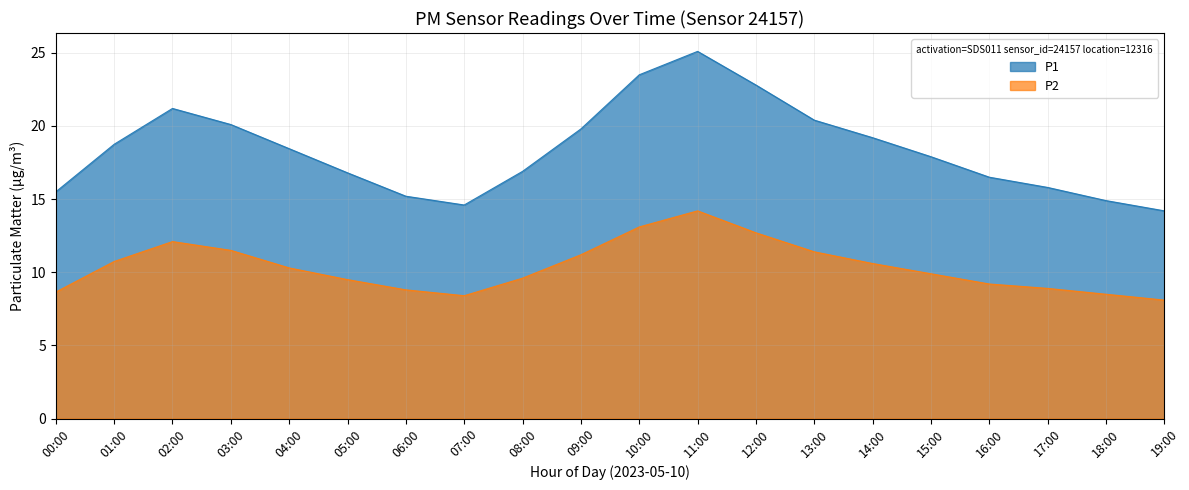

What is the lowest value of the P1 series?

14.2